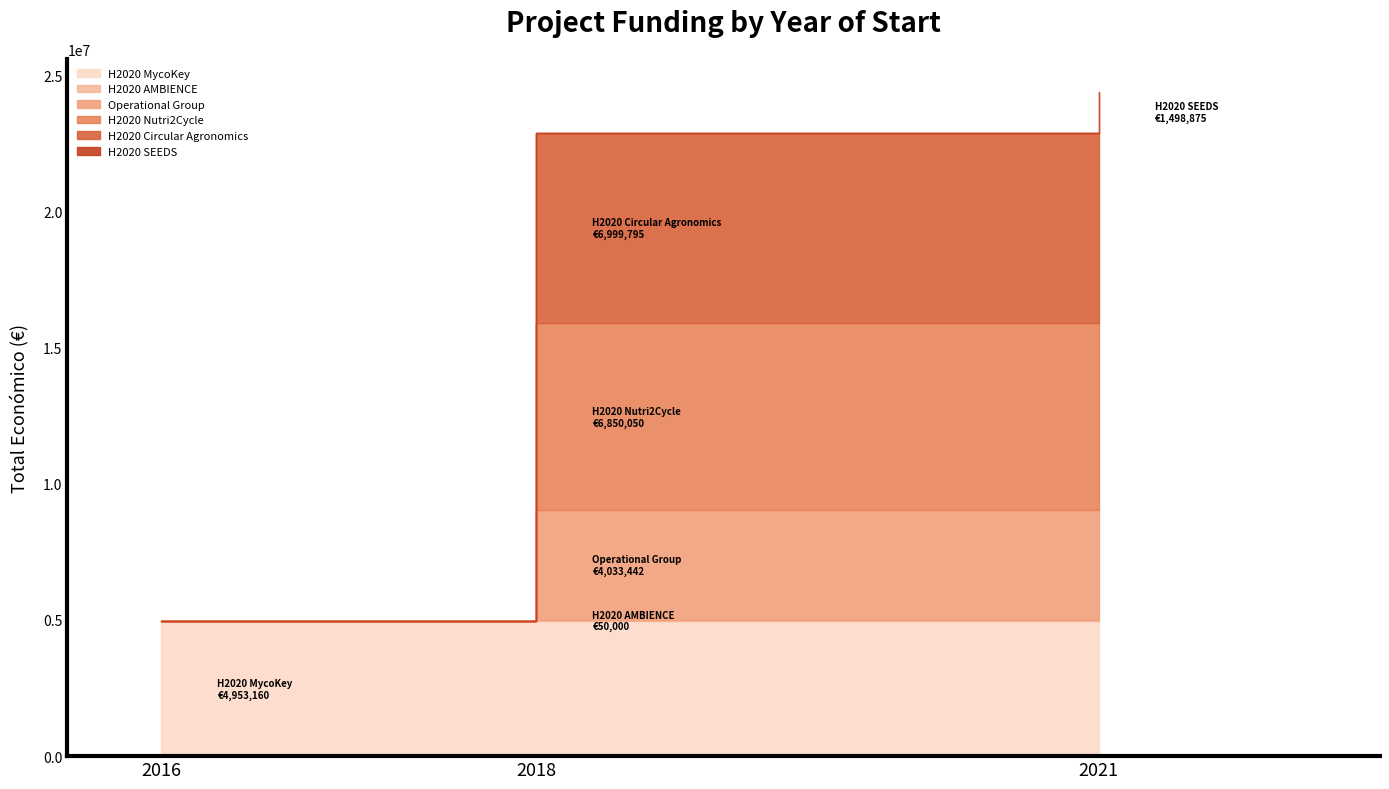

At which label does the data first exceed 4953160?

2018